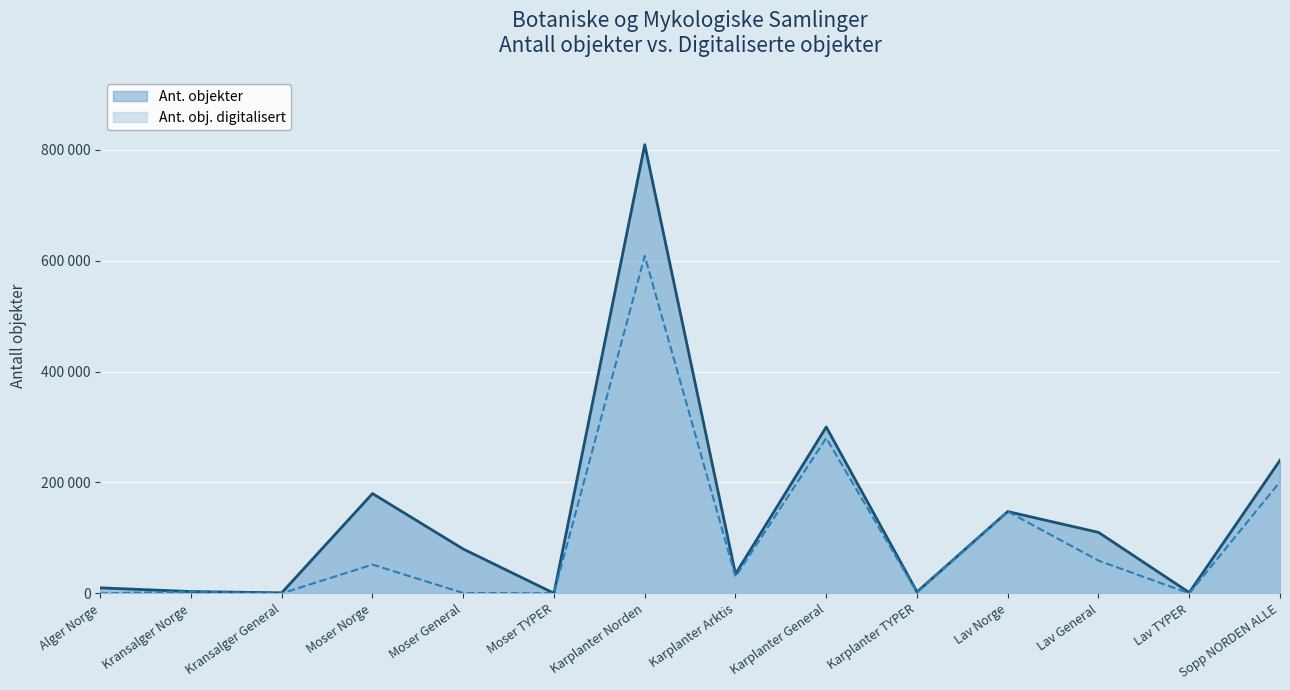

Reading left to right, list all the values displayed in this chart.

Ant. objekter: 10000	3300	1000	180000	80000	208	809000	35000	300000	2730	147537	110000	1516	240000
Ant. obj. digitalisert: 0	3286	13	51915	683	208	608501	30000	280000	1730	147537	59059	0	201203